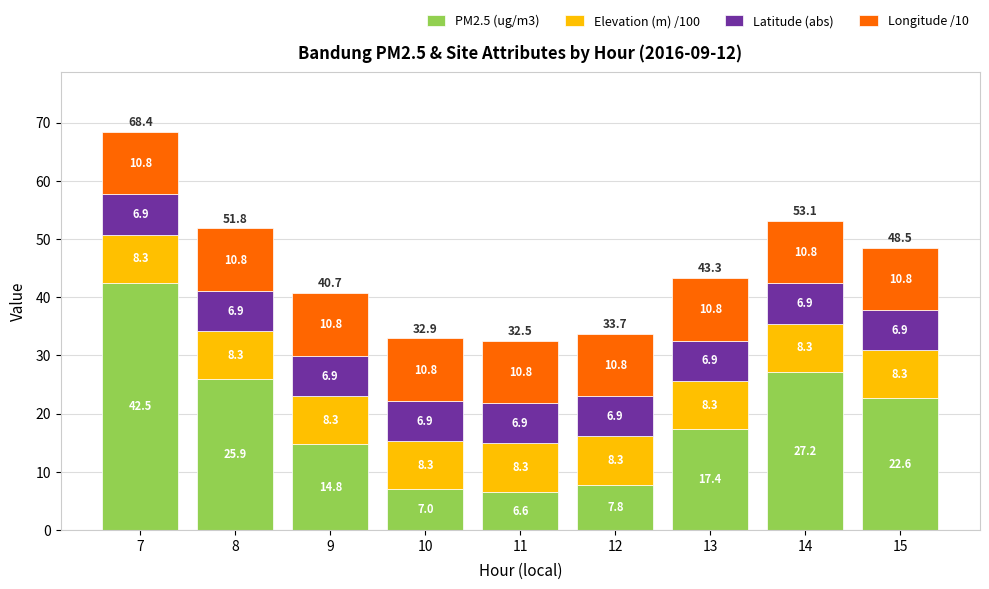

Is it true that PM2.5 (ug/m3) equals 11.4 at 13?

False